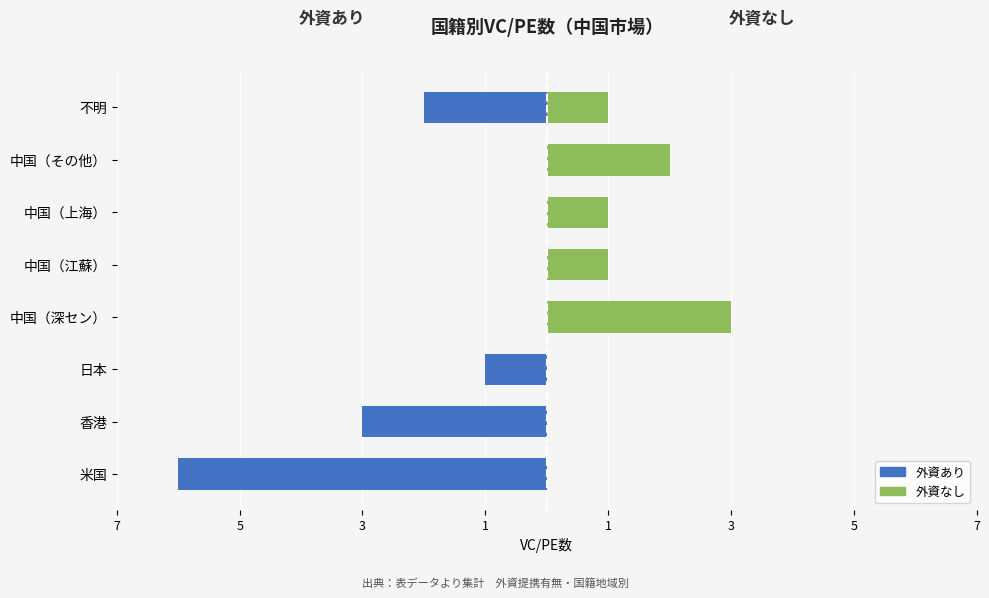

What are all the series names shown in the legend?

外資あり, 外資なし